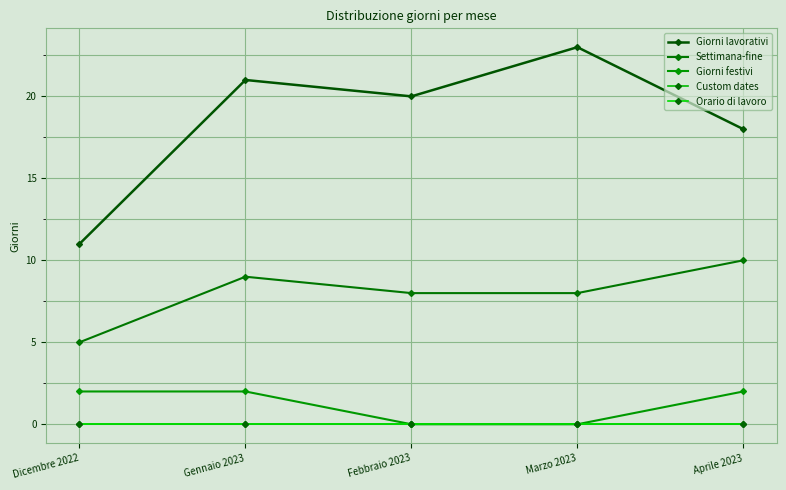

At which label is Giorni lavorativi closest to 17?

Aprile 2023